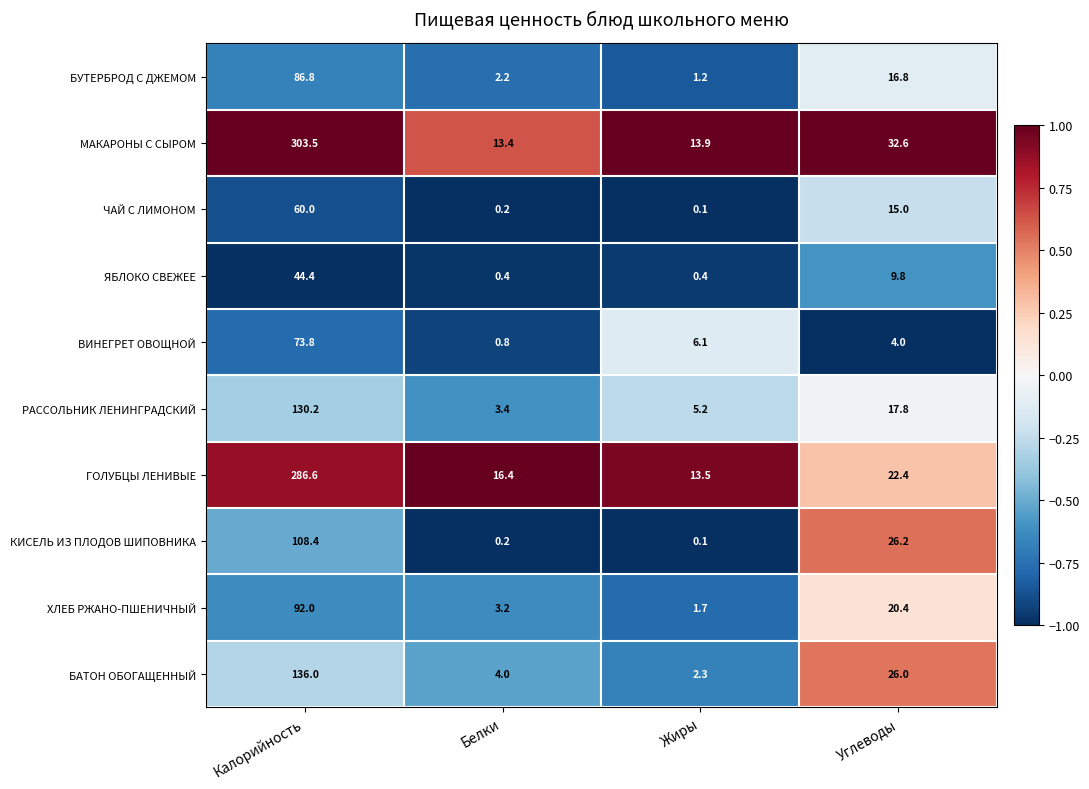

Between Калорийность and Белки, which series saw the biggest shift?

МАКАРОНЫ С СЫРОМ